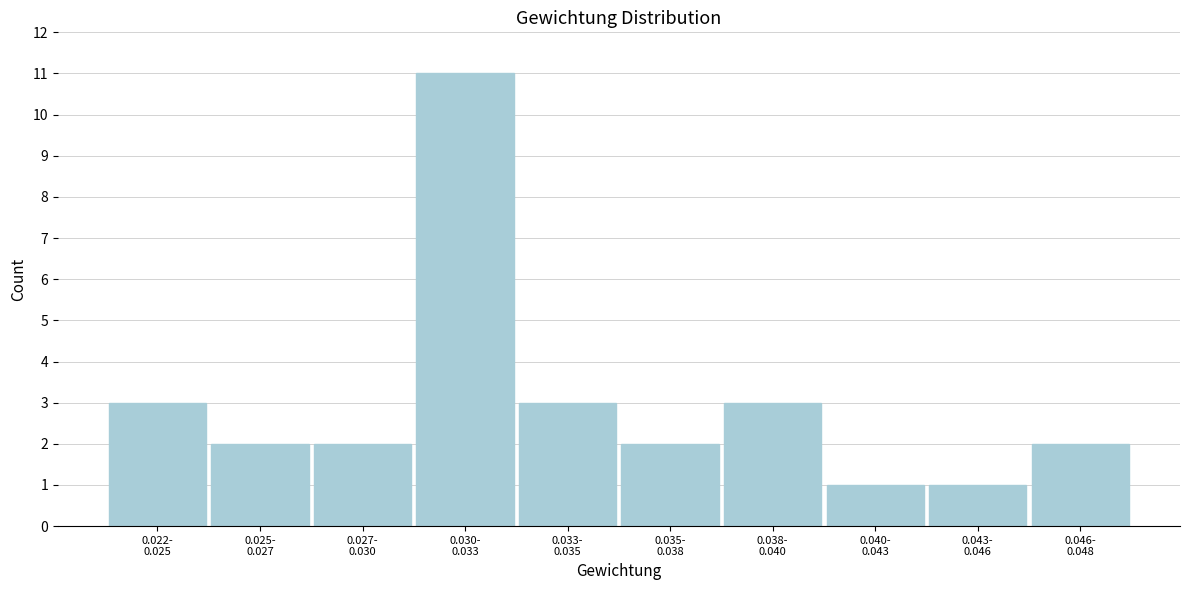

Reading left to right, extract all data points from this chart.

3	2	2	11	3	2	3	1	1	2